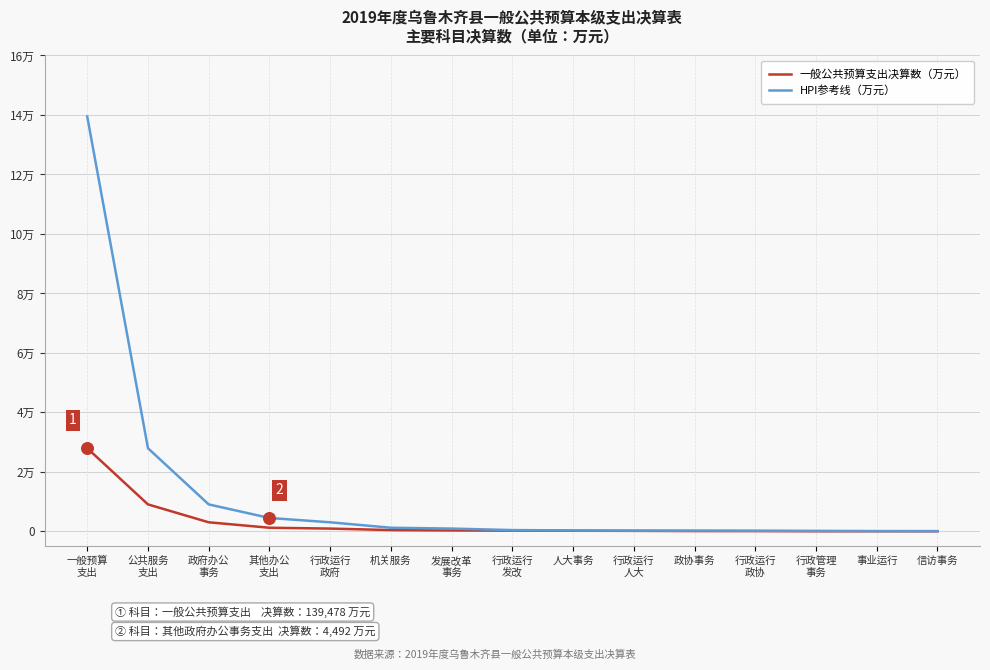

Is the value of HPI参考线（万元） at 行政运行
发改 greater than the value of 一般公共预算支出决算数（万元） at 政府办公
事务?

No